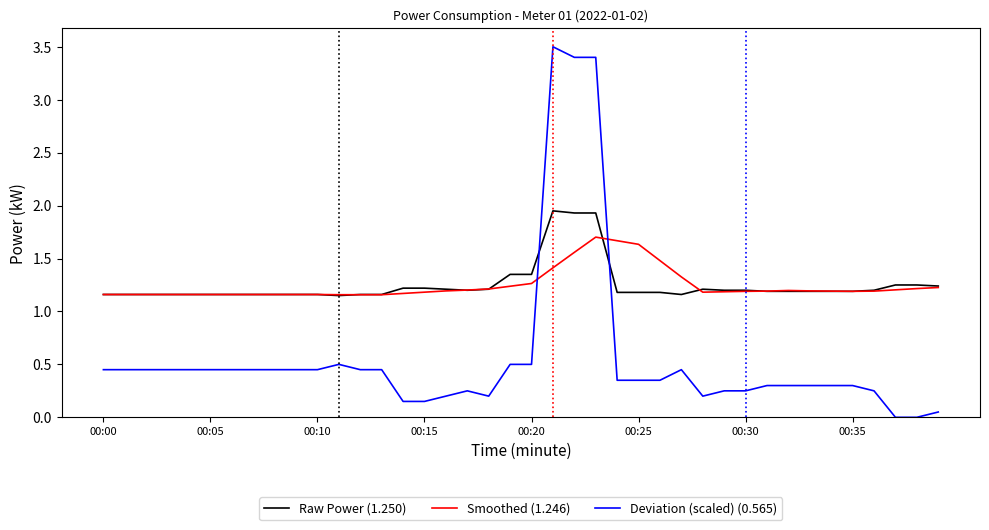

Which series ends up on top after the final intersection of Deviation (scaled) (0.565) and Smoothed (1.246)?

Smoothed (1.246)